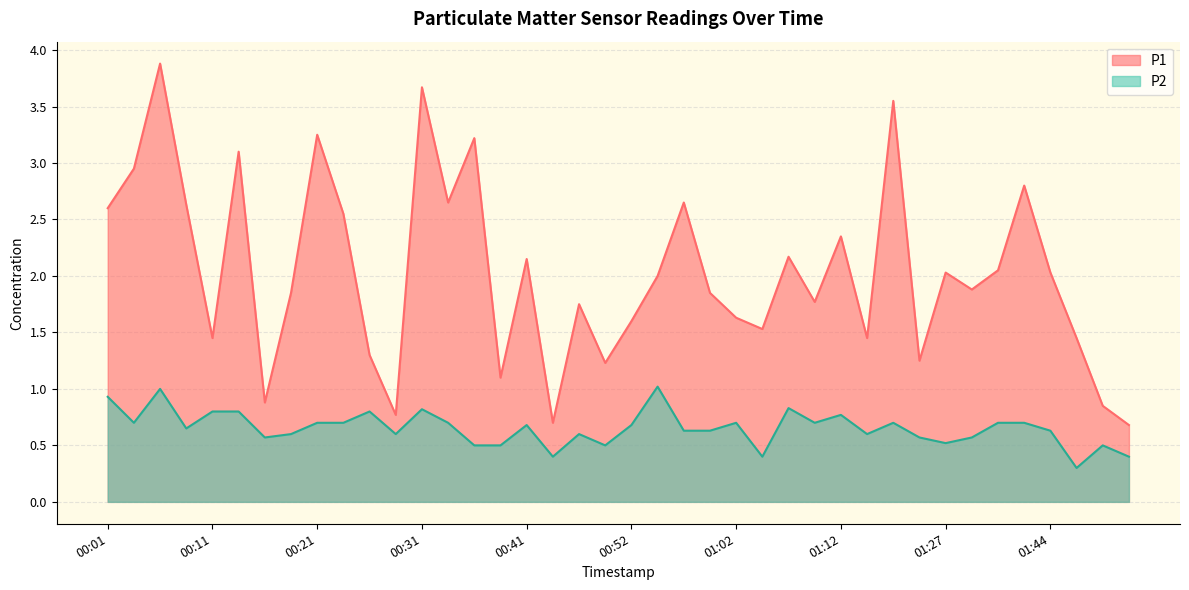

What is the spread (max minus min) of values at 00:03?

2.2